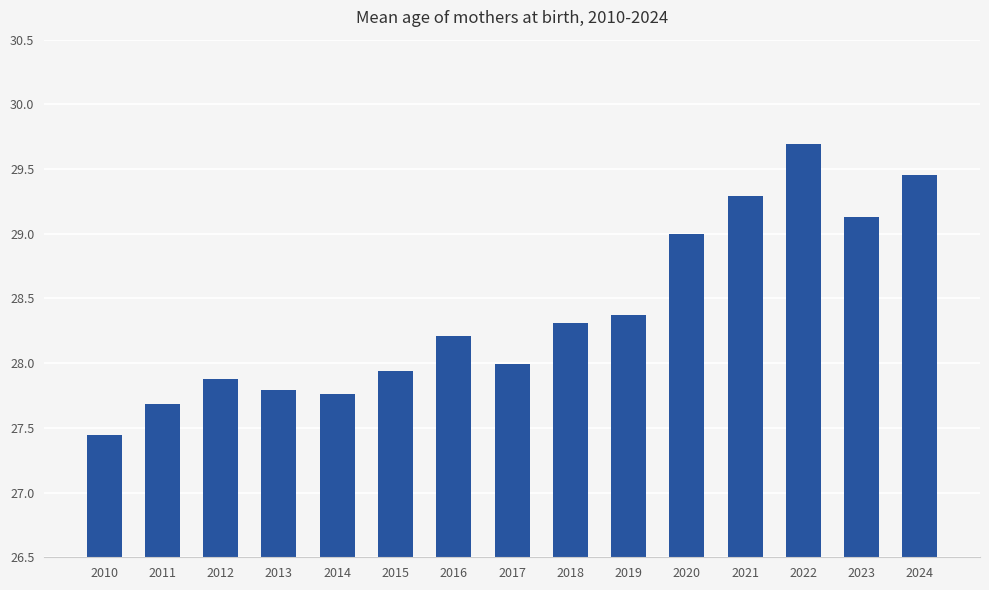

True or false: the data shows 27.9 at 2012.

True